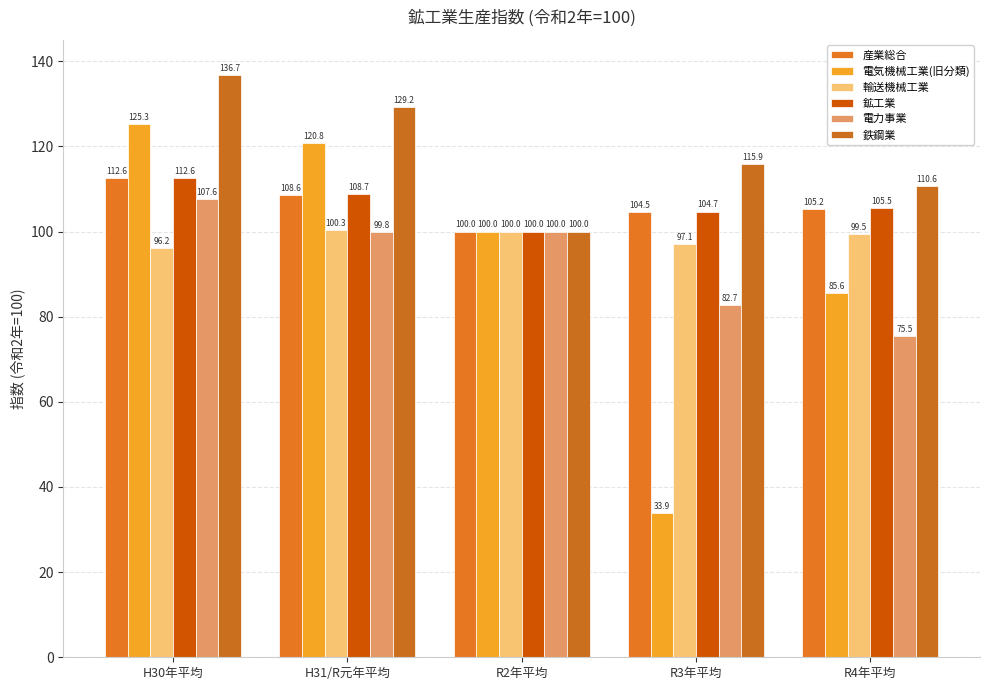

At H30年平均, list the series in order from largest to smallest.

鉄鋼業, 電気機械工業(旧分類), 産業総合, 鉱工業, 電力事業, 輸送機械工業